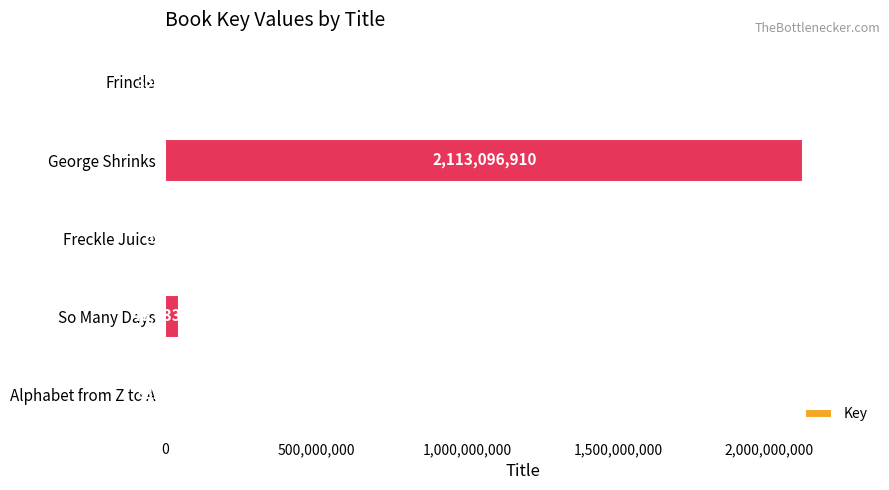

The value at Frindle is 336458. True or false?

True